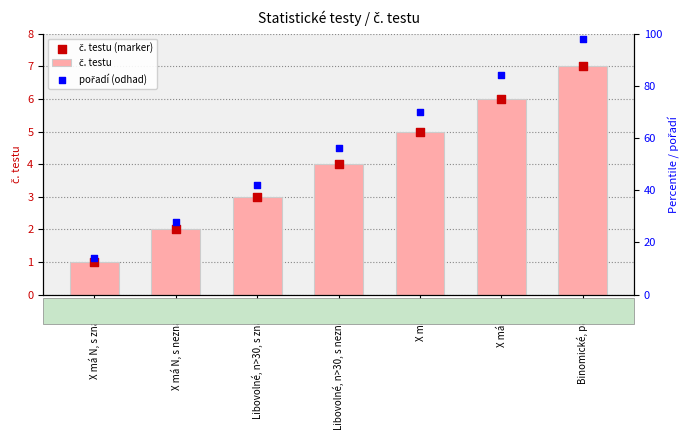

Is the value of č. testu (marker) at X má (5) greater than the value of pořadí (odhad) at Libovolné, n>30, s známé?

No